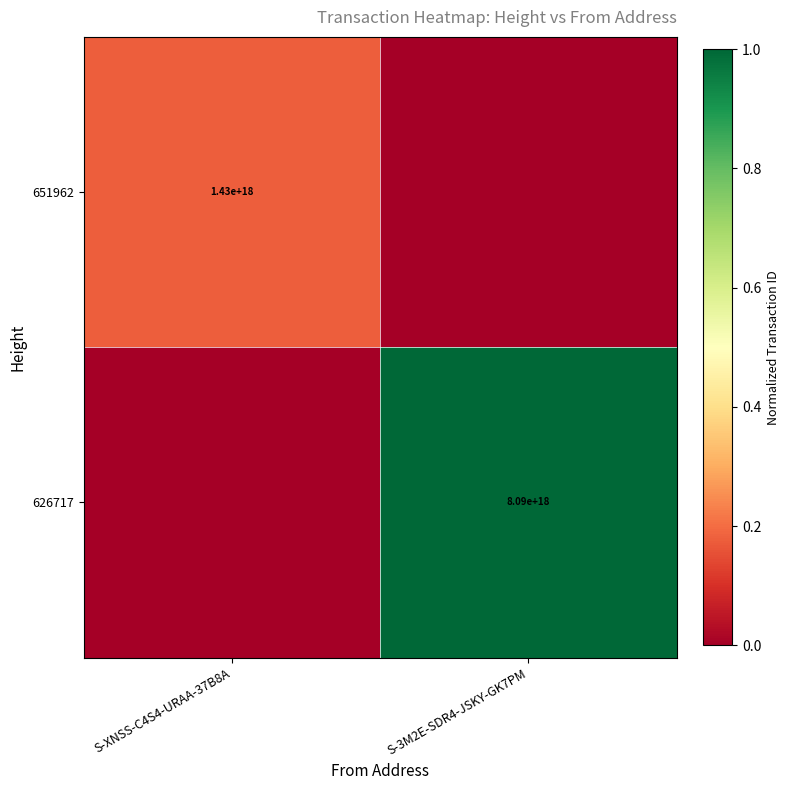

The 651962 series shows 1430000000000000000 at S-XNSS-C4S4-URAA-37B8A. True or false?

True